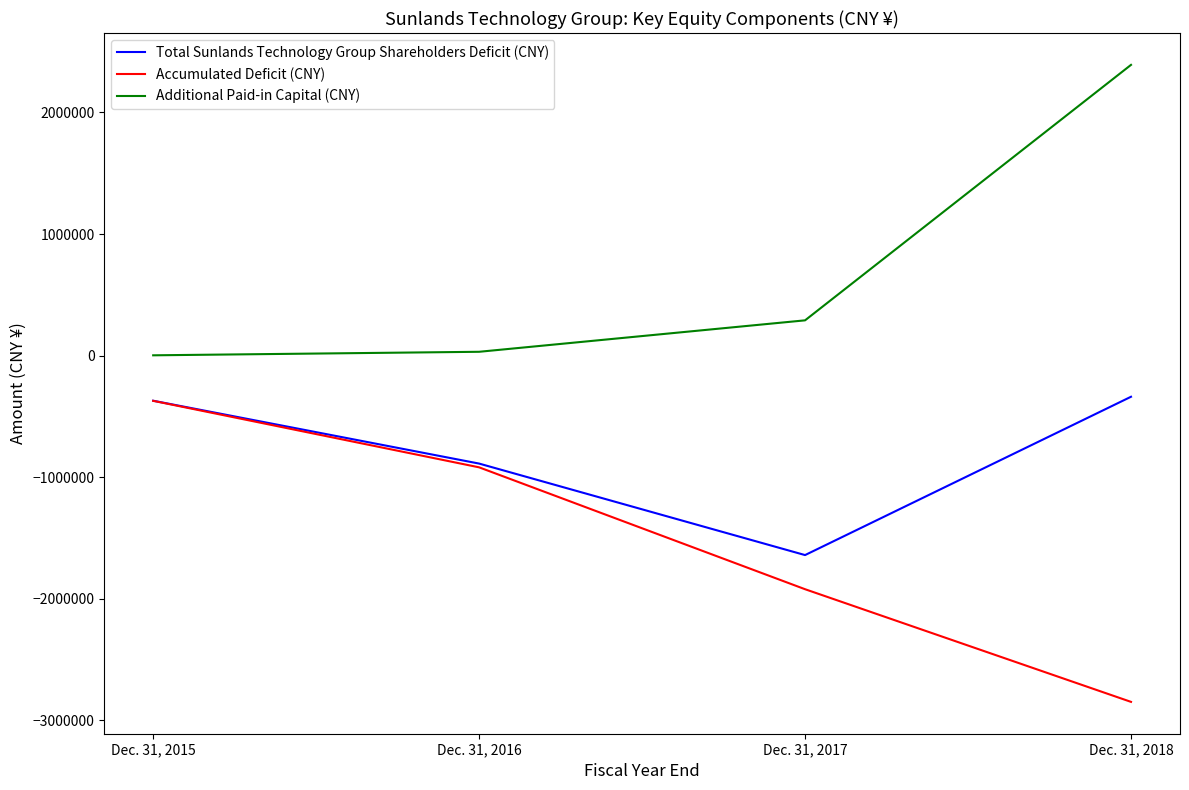

What is the spread (max minus min) of values at Dec. 31, 2018?

5241592